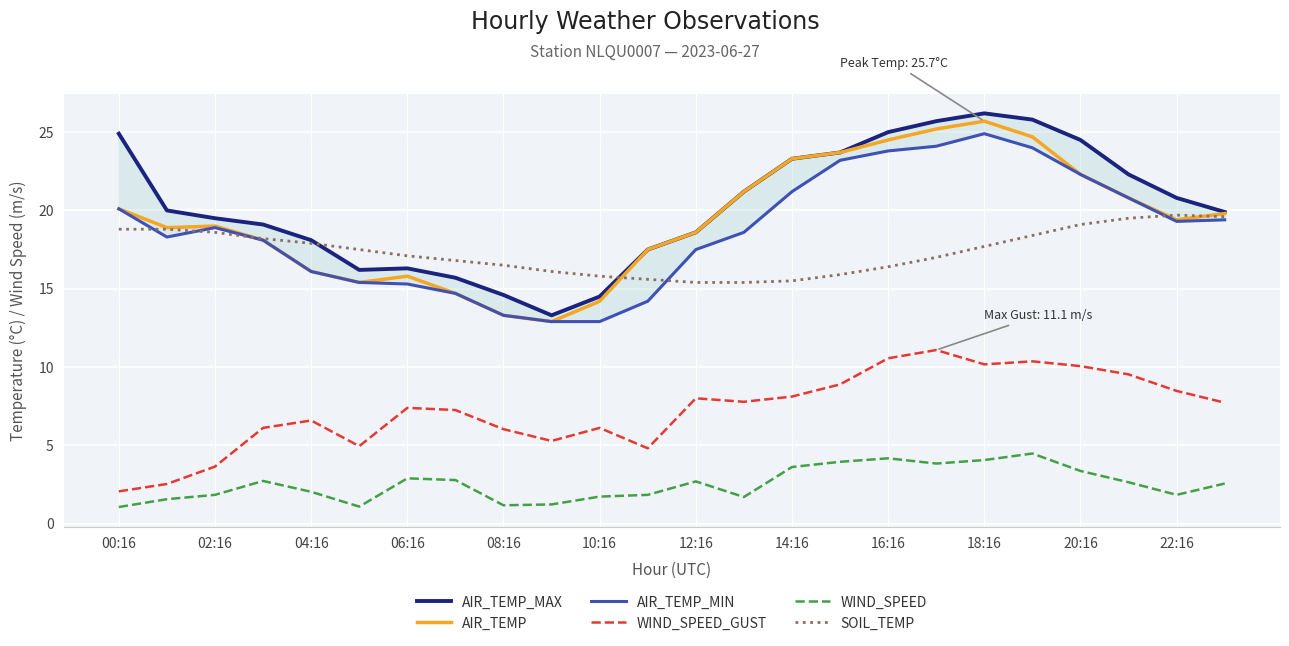

What is the minimum value for AIR_TEMP?

12.9